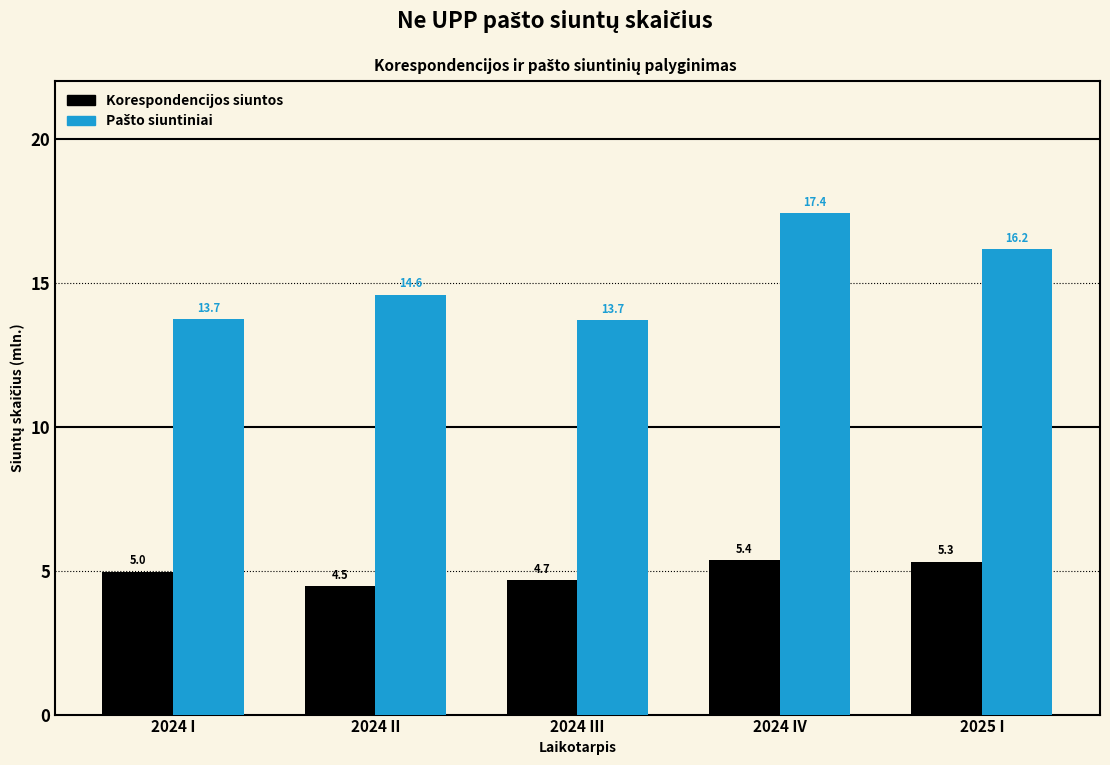

The value of Korespondencijos siuntos at 2025 I is 8.7. True or false?

False